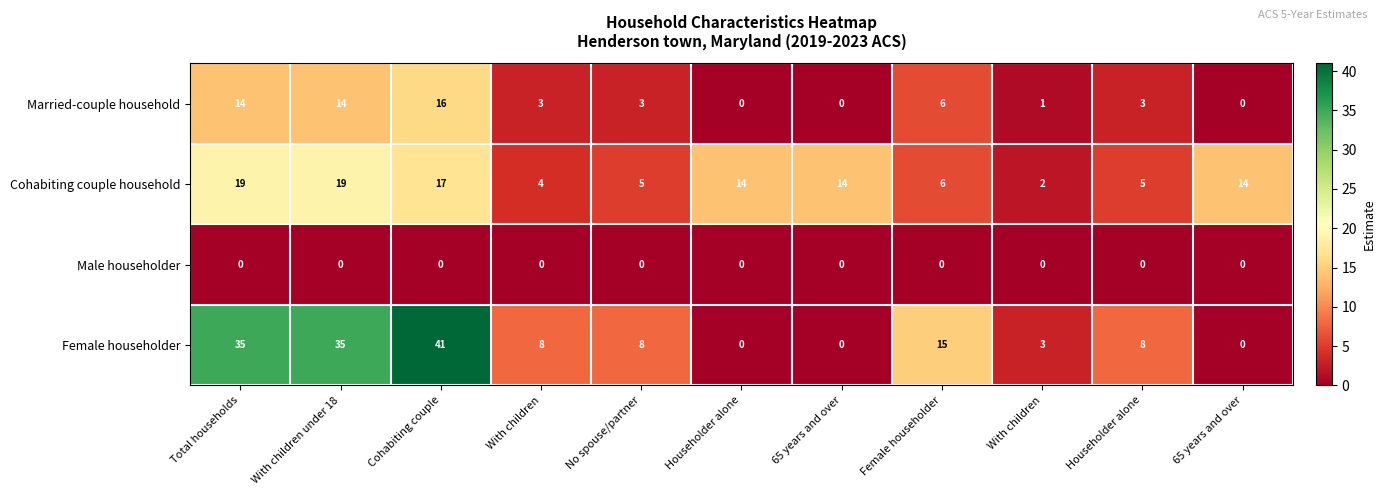

What is the difference between the highest and lowest values at No spouse/partner?

8